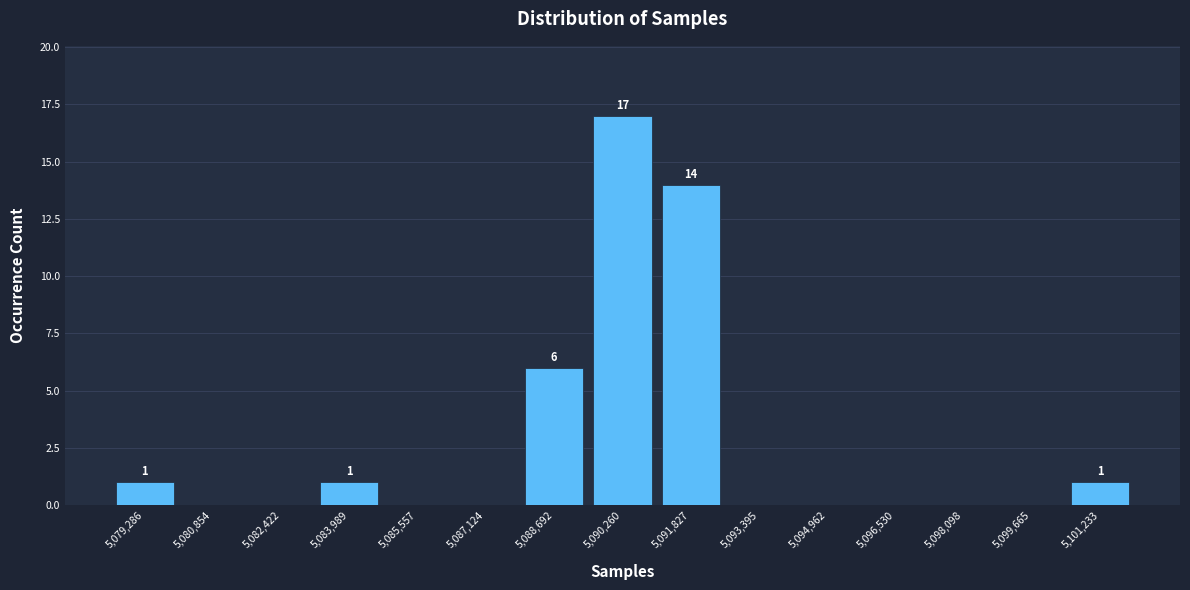

Over which range of the x-axis is the bar tallest?

5089400 to 5091000